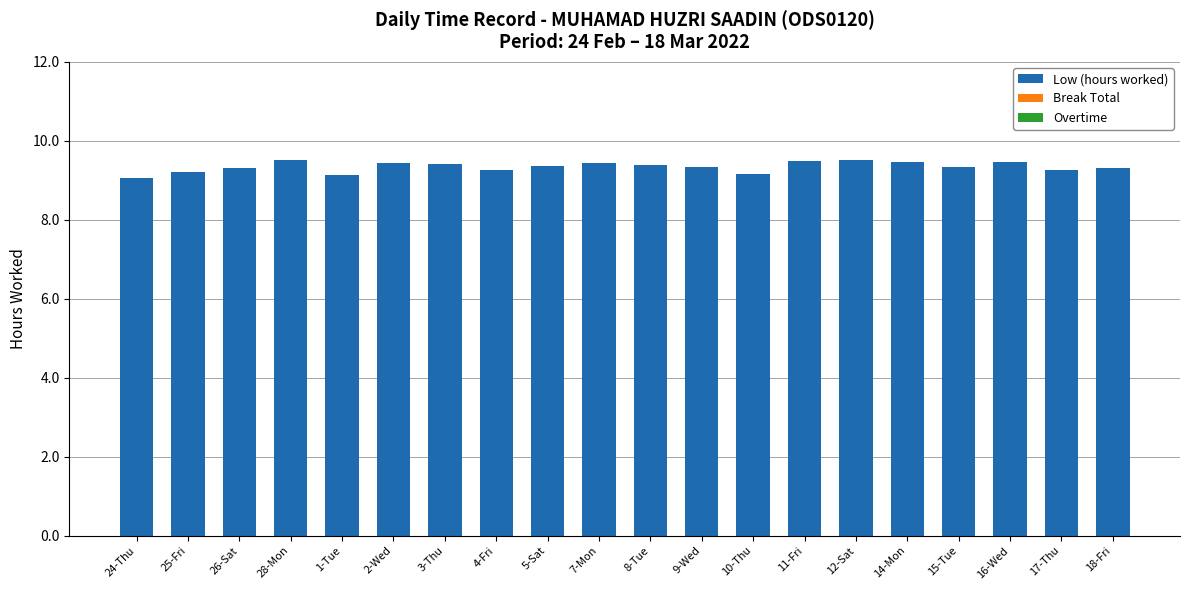

What is the value of the 11th bar from the left?

9.4